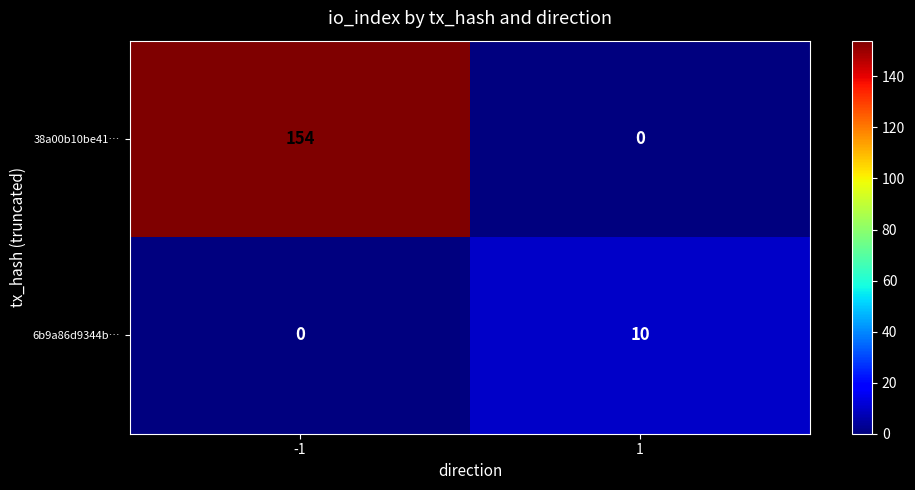

At 1, list the series in order from largest to smallest.

6b9a86d9344b…, 38a00b10be41…